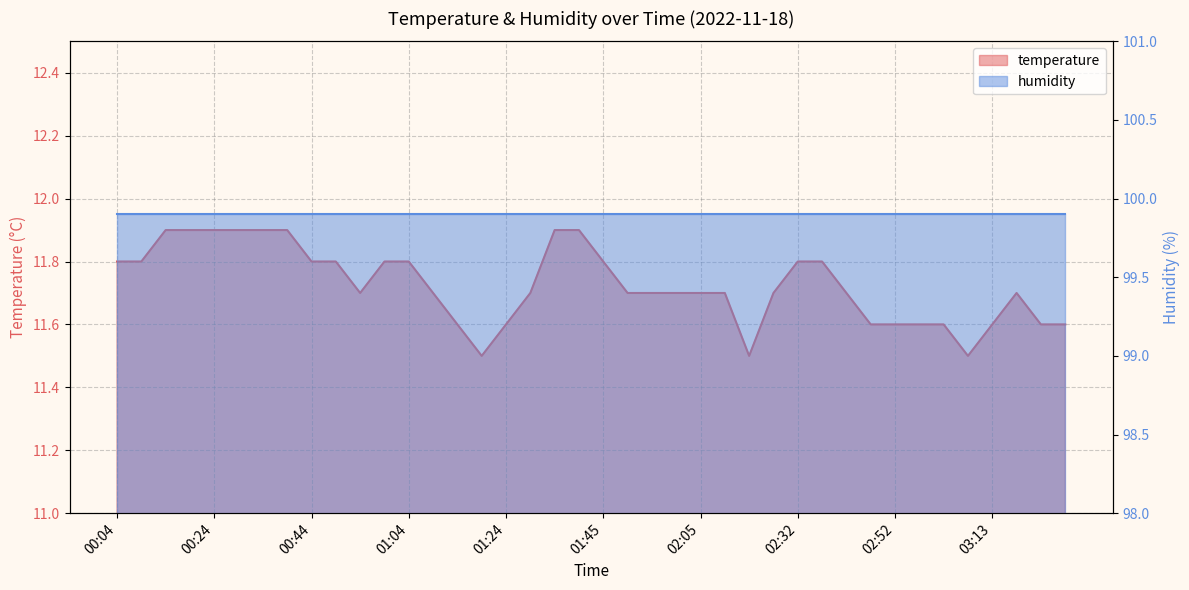

The chart shows a value of 11.5 at 03:07. True or false?

True